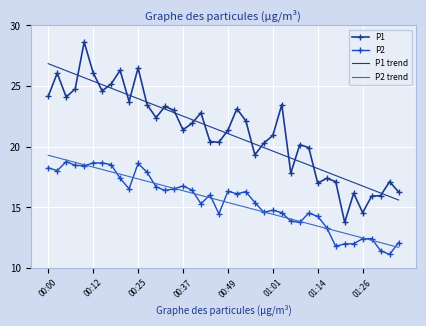

Which series has the largest range (max minus min)?

P1